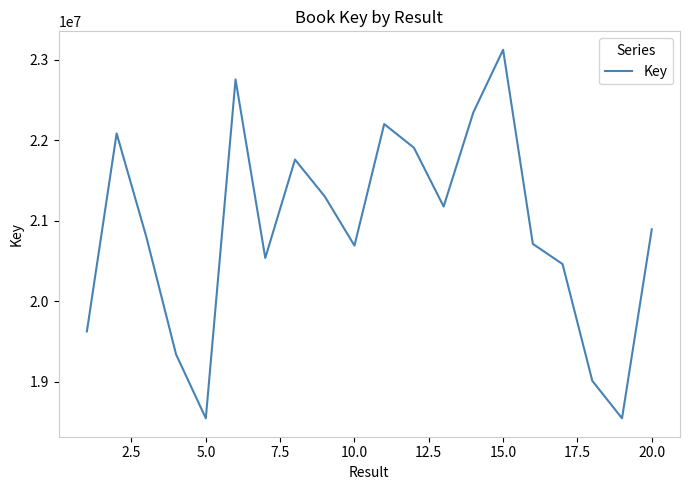

What is the greatest value displayed?

23126865